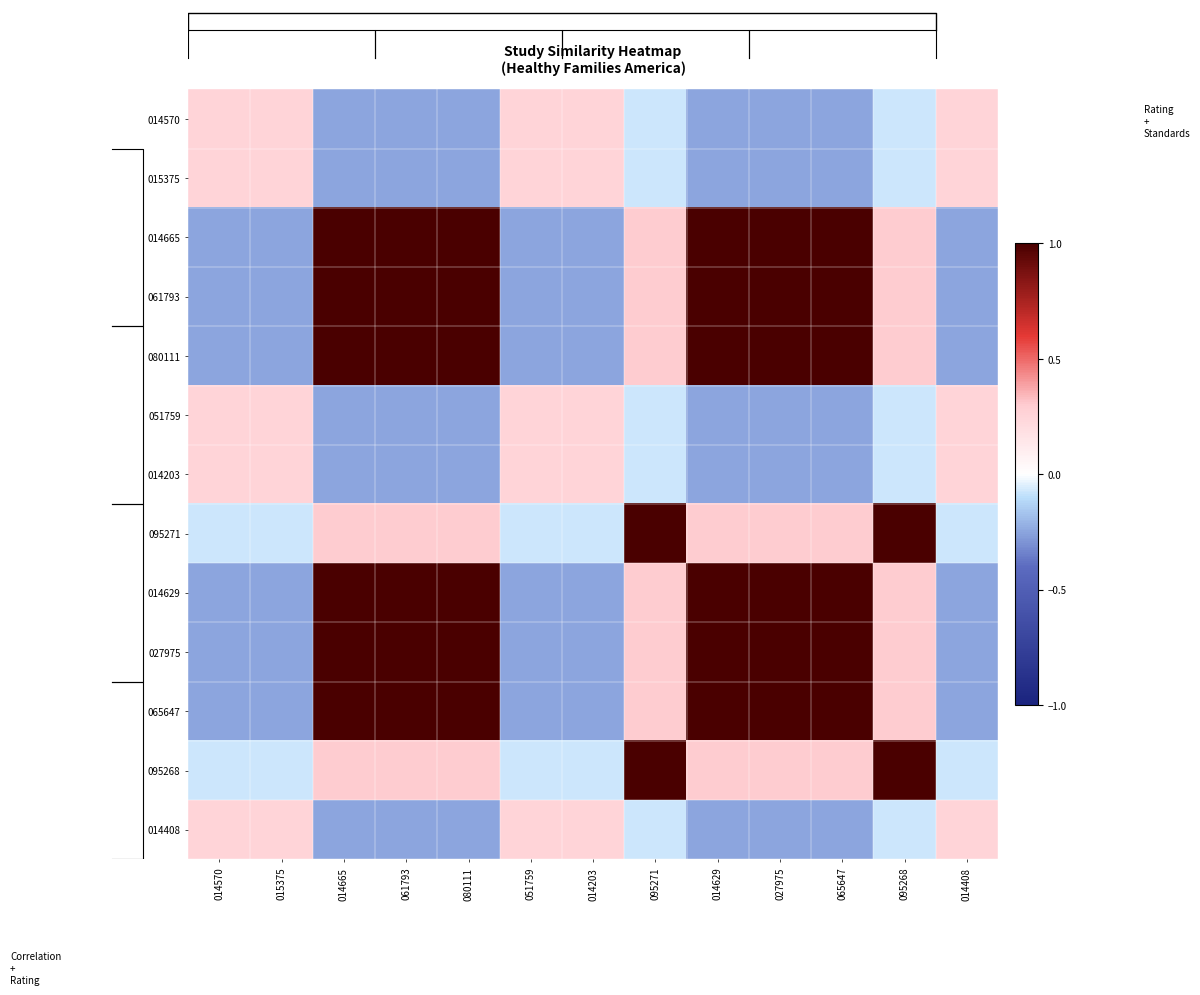

Rank the series by their maximum value, from lowest to highest.

014570, 015375, 051759, 014203, 014408, 014665, 061793, 080111, 095271, 014629, 027975, 065647, 095268